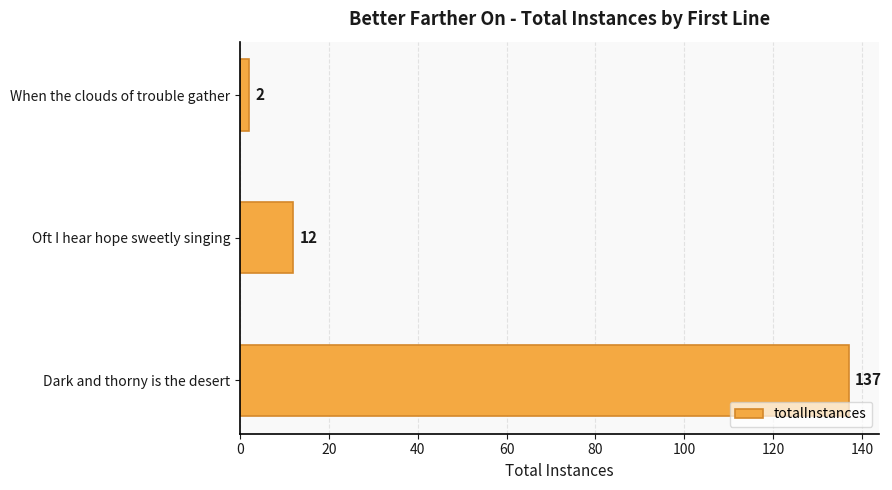

The value at Oft I hear hope sweetly singing is 12. True or false?

True